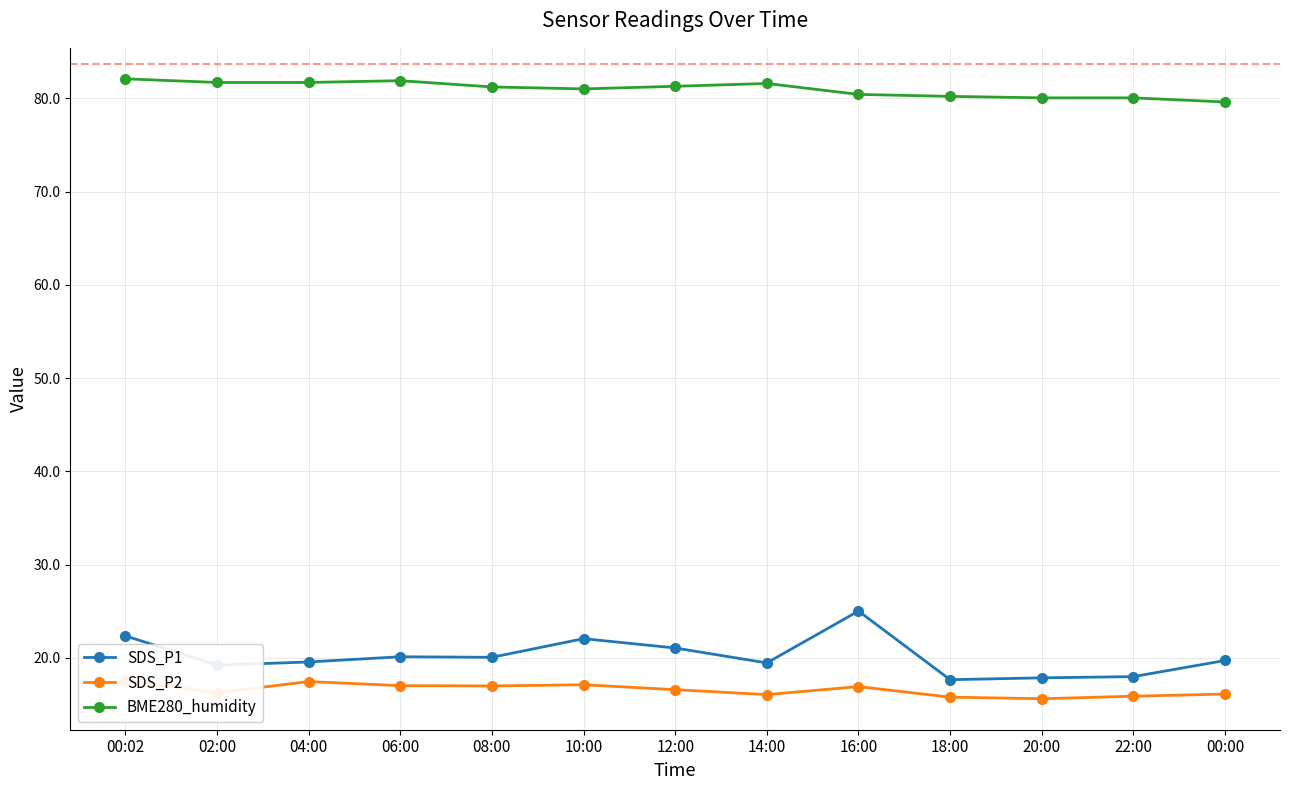

How many lines are shown in the chart?

3